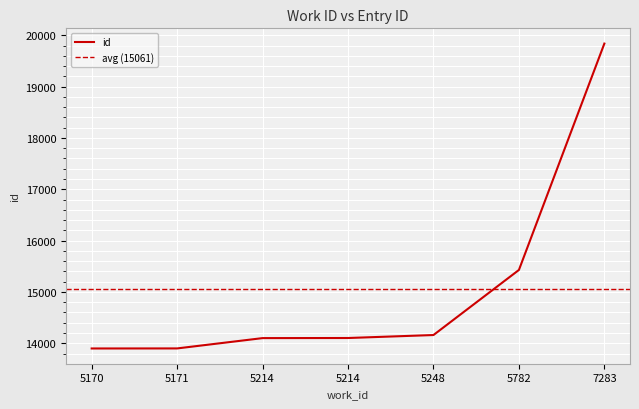

True or false: the data shows 14160 at 5248.

True